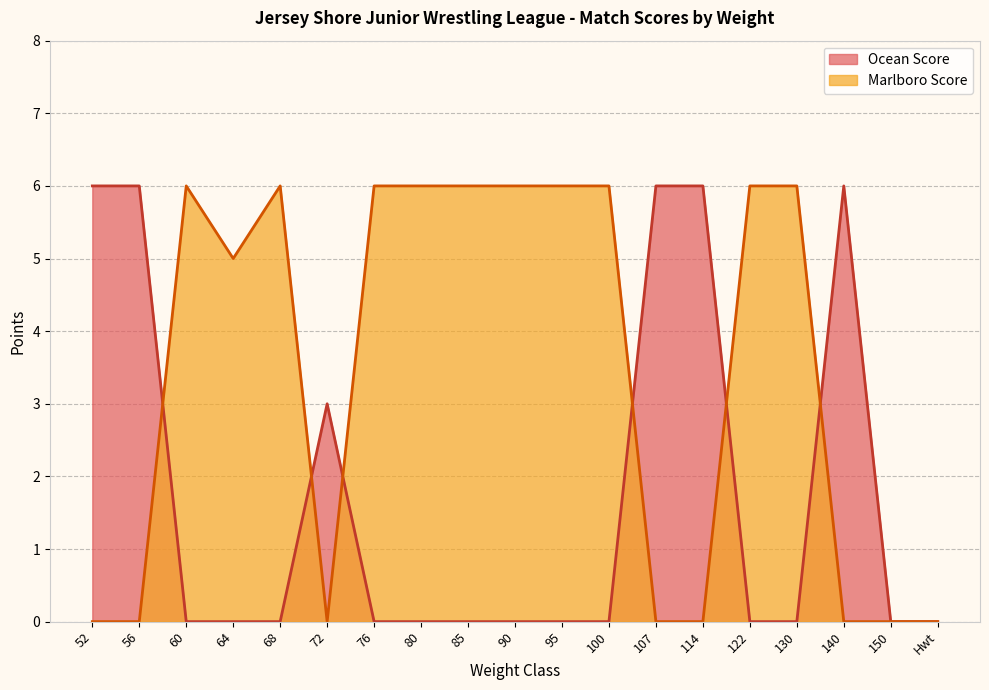

What is the sum of all Marlboro Score values?

65